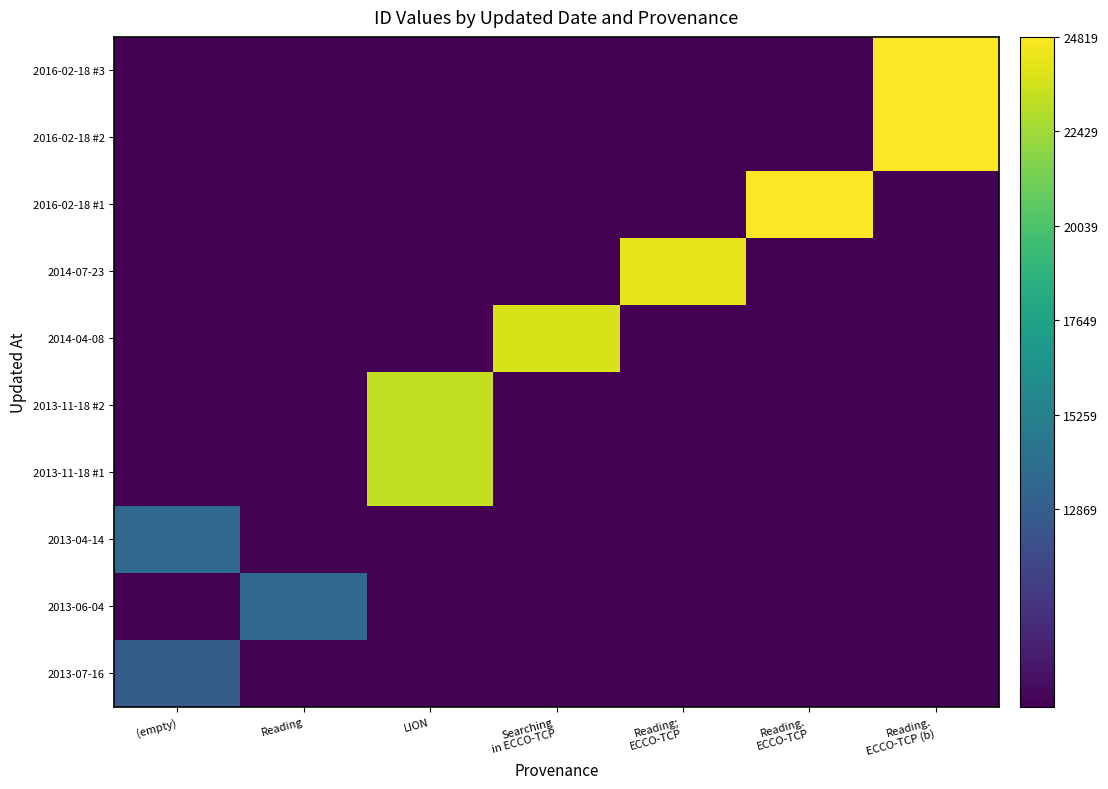

Reading left to right, list all the values displayed in this chart.

2013-07-16: (empty)=12869	Reading=7869	LION=7869	Searching
in ECCO-TCP=7869	Reading;
ECCO-TCP=7869	Reading.
ECCO-TCP=7869	Reading.
ECCO-TCP (b)=7869
2013-06-04: (empty)=7869	Reading=13640	LION=7869	Searching
in ECCO-TCP=7869	Reading;
ECCO-TCP=7869	Reading.
ECCO-TCP=7869	Reading.
ECCO-TCP (b)=7869
2013-04-14: (empty)=13687	Reading=7869	LION=7869	Searching
in ECCO-TCP=7869	Reading;
ECCO-TCP=7869	Reading.
ECCO-TCP=7869	Reading.
ECCO-TCP (b)=7869
2013-11-18 #1: (empty)=7869	Reading=7869	LION=23254	Searching
in ECCO-TCP=7869	Reading;
ECCO-TCP=7869	Reading.
ECCO-TCP=7869	Reading.
ECCO-TCP (b)=7869
2013-11-18 #2: (empty)=7869	Reading=7869	LION=23257	Searching
in ECCO-TCP=7869	Reading;
ECCO-TCP=7869	Reading.
ECCO-TCP=7869	Reading.
ECCO-TCP (b)=7869
2014-04-08: (empty)=7869	Reading=7869	LION=7869	Searching
in ECCO-TCP=23767	Reading;
ECCO-TCP=7869	Reading.
ECCO-TCP=7869	Reading.
ECCO-TCP (b)=7869
2014-07-23: (empty)=7869	Reading=7869	LION=7869	Searching
in ECCO-TCP=7869	Reading;
ECCO-TCP=24207	Reading.
ECCO-TCP=7869	Reading.
ECCO-TCP (b)=7869
2016-02-18 #1: (empty)=7869	Reading=7869	LION=7869	Searching
in ECCO-TCP=7869	Reading;
ECCO-TCP=7869	Reading.
ECCO-TCP=24812	Reading.
ECCO-TCP (b)=7869
2016-02-18 #2: (empty)=7869	Reading=7869	LION=7869	Searching
in ECCO-TCP=7869	Reading;
ECCO-TCP=7869	Reading.
ECCO-TCP=7869	Reading.
ECCO-TCP (b)=24818
2016-02-18 #3: (empty)=7869	Reading=7869	LION=7869	Searching
in ECCO-TCP=7869	Reading;
ECCO-TCP=7869	Reading.
ECCO-TCP=7869	Reading.
ECCO-TCP (b)=24819